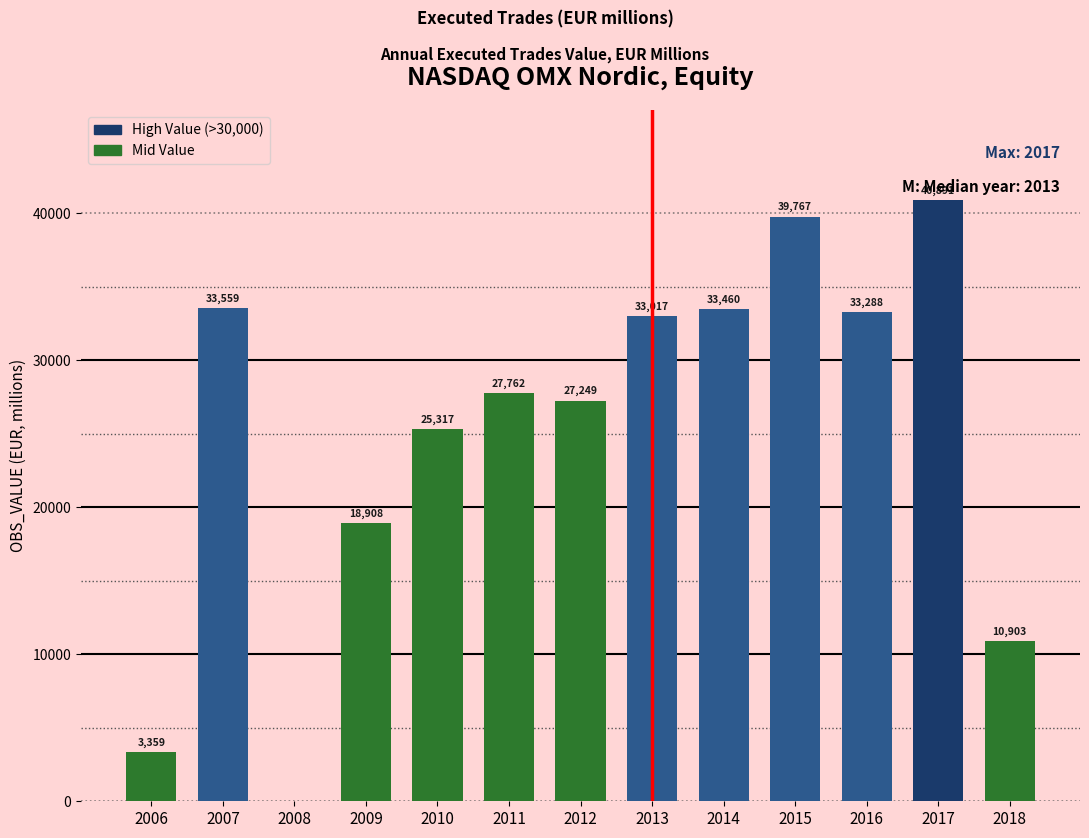

At which category does the chart reach its peak across all series?

2017